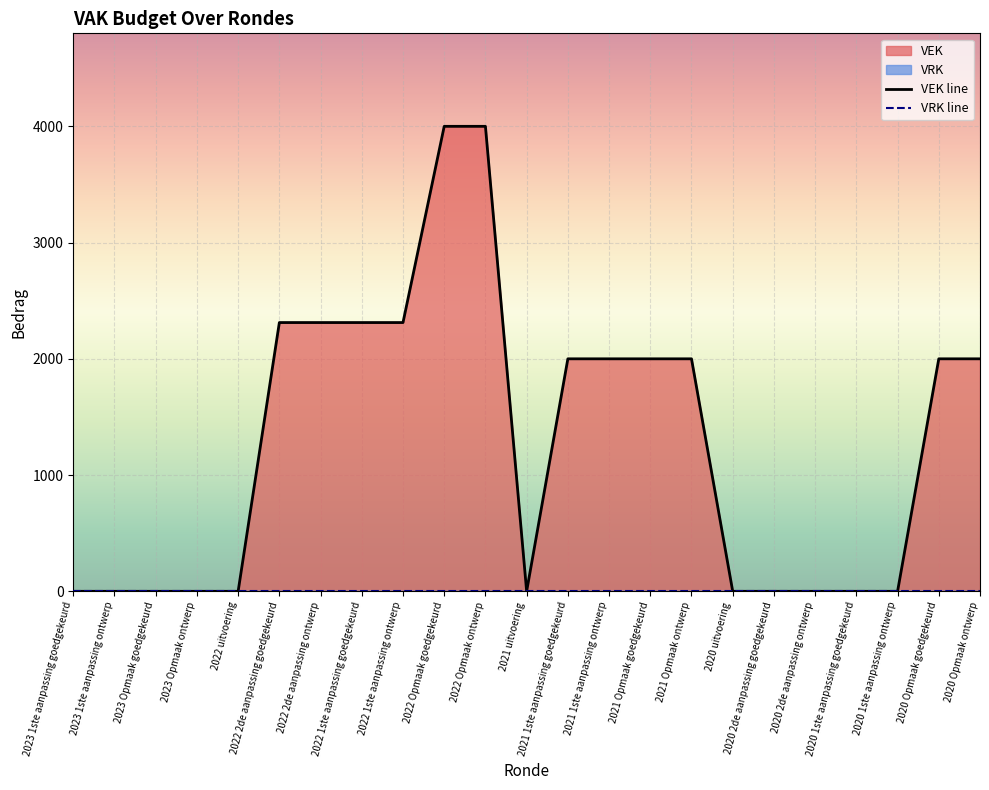

Which series has the widest spread of values?

VEK line